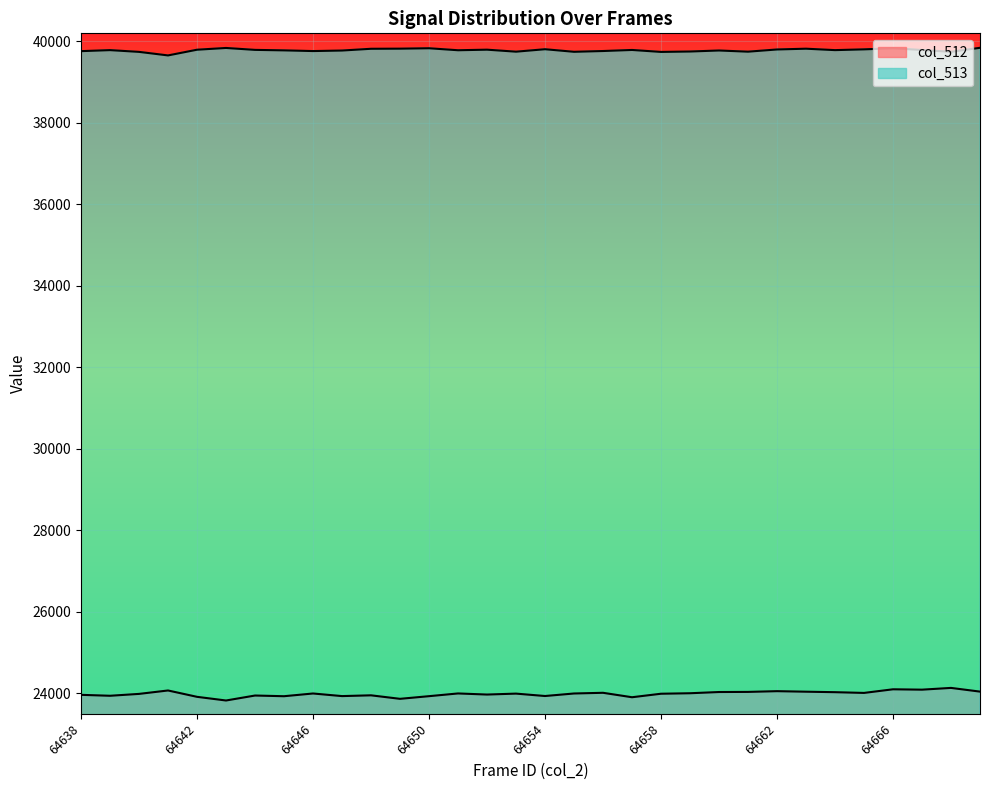

How many values in the col_512 series exceed 23998?

14